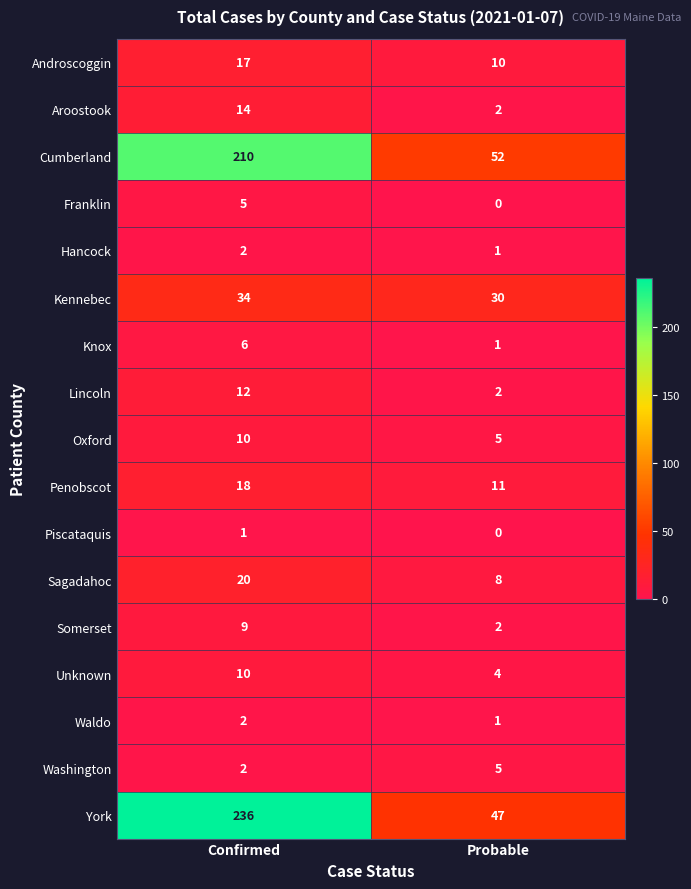

At which category is the sum across all series the highest?

Confirmed